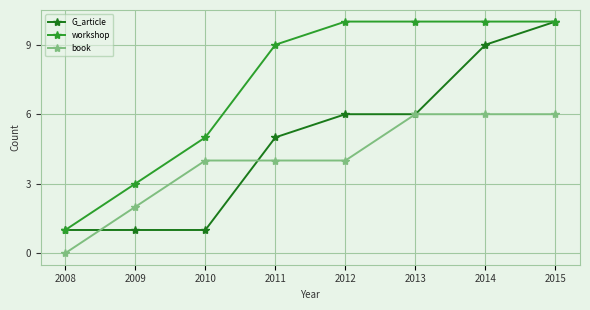

List the series in order of their overall mean, lowest first.

book, G_article, workshop